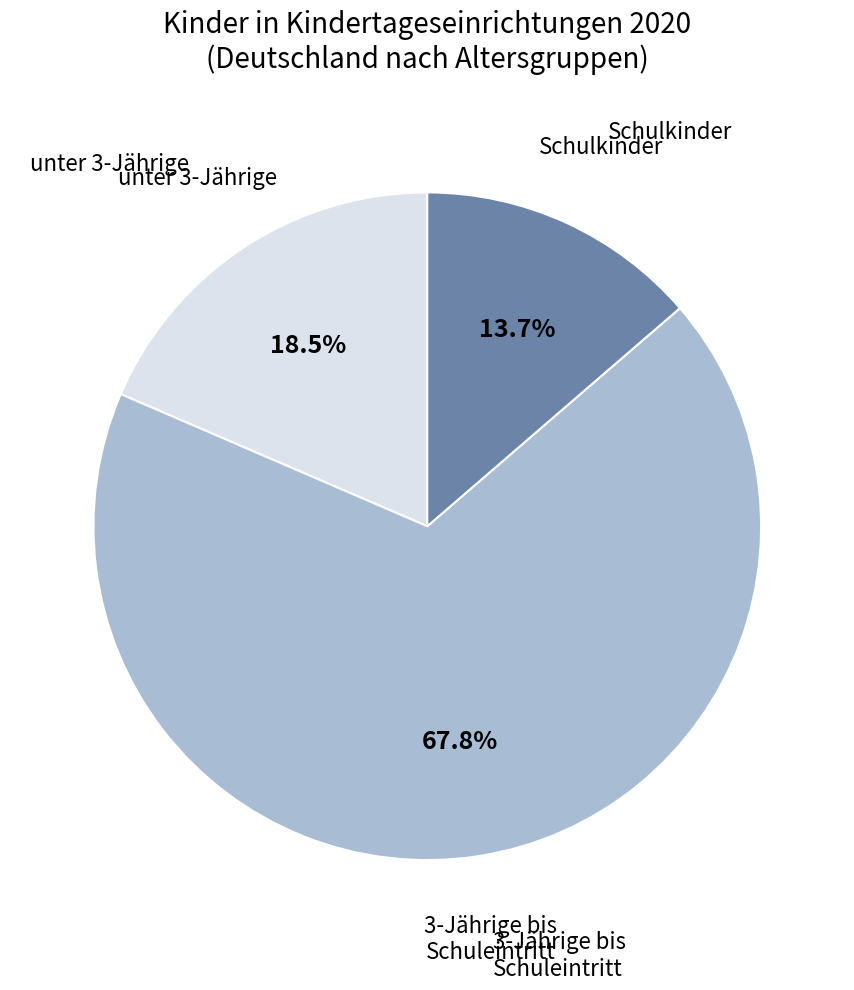

To the nearest percent, what is the average slice percentage?

33%